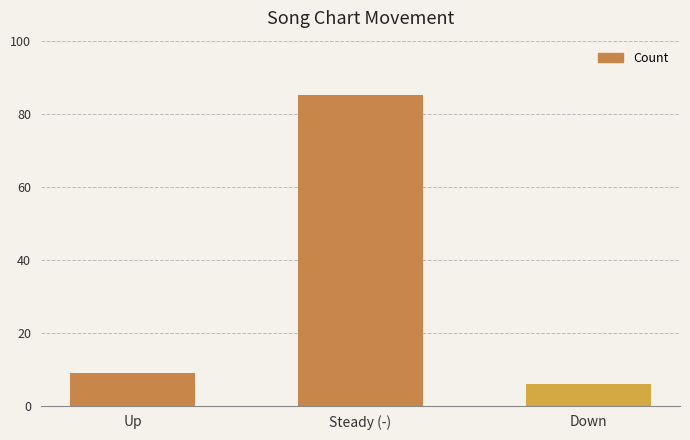

At which label is the value closest to 45?

Up